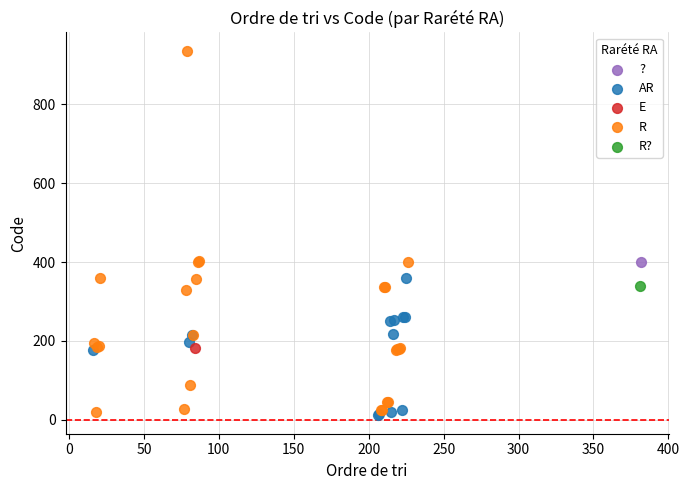

What are all the series names shown in the legend?

?, AR, E, R, R?